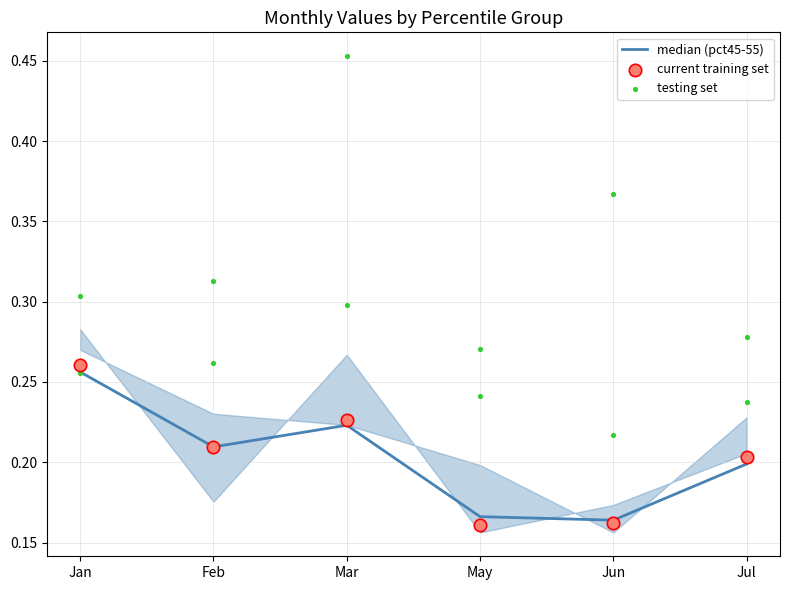

What is the total value across all series at Mar?

0.7